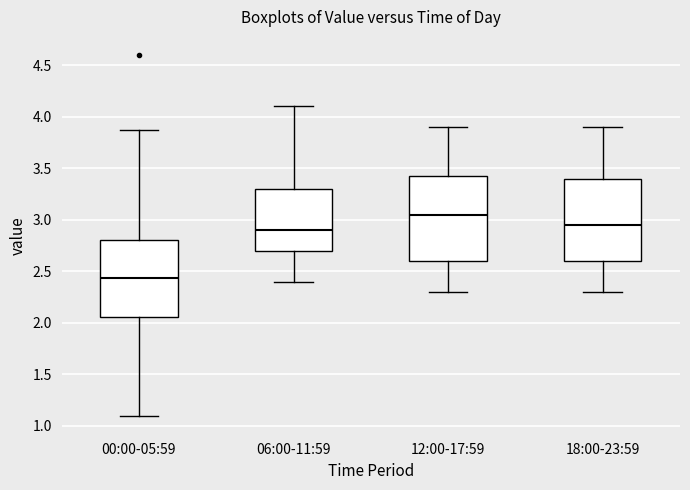

Reading left to right, transcribe this box plot: for each box, give where its median line is, the range the box spans, and where its two whiskers end, as read against the y-axis. The values are not printed on the chart, so give them approximately, as read against the axis.

00:00-05:59: median 2.45, box 2.05 to 2.80, whiskers 1.10 to 3.85
06:00-11:59: median 2.90, box 2.70 to 3.30, whiskers 2.40 to 4.10
12:00-17:59: median 3.05, box 2.60 to 3.45, whiskers 2.30 to 3.90
18:00-23:59: median 2.95, box 2.60 to 3.40, whiskers 2.30 to 3.90